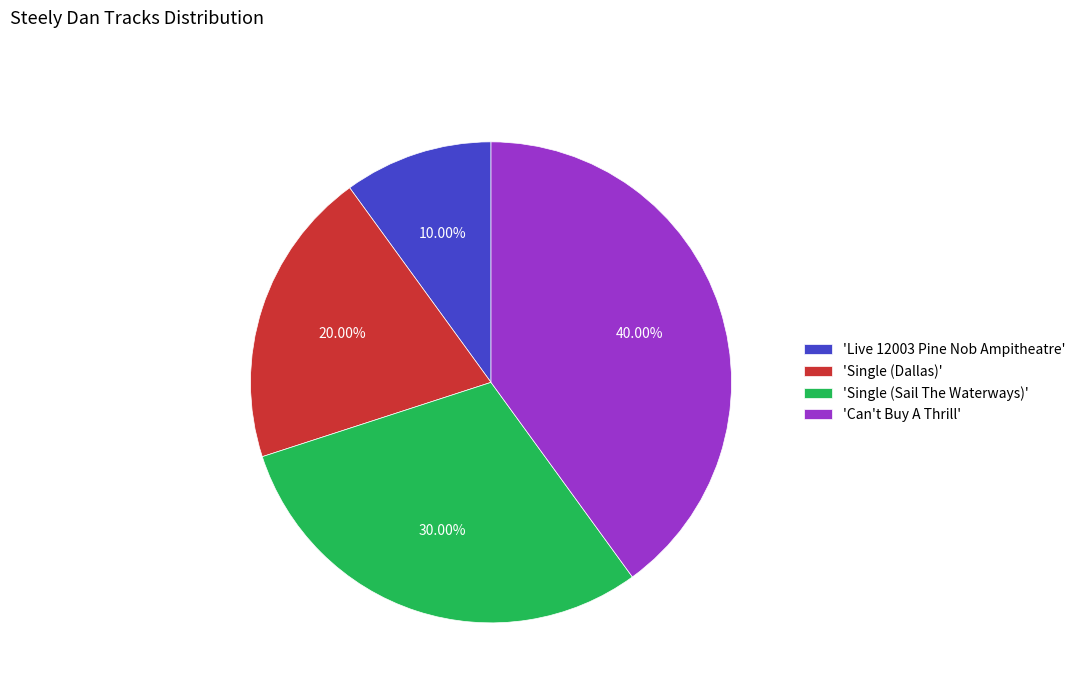

Is there a majority slice in this chart?

No